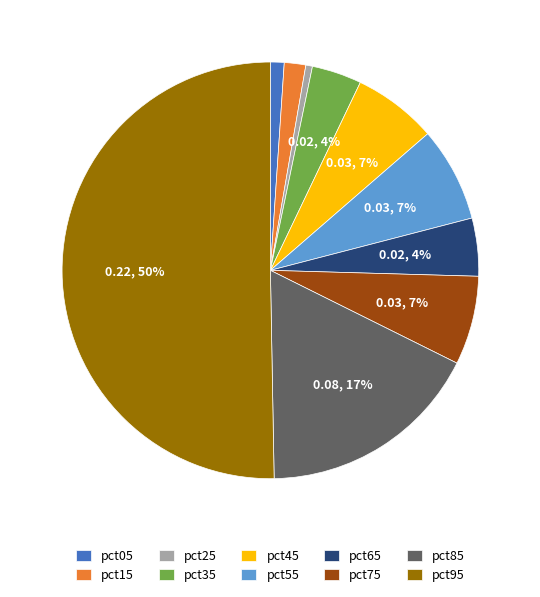

Which slice is the largest?

pct95